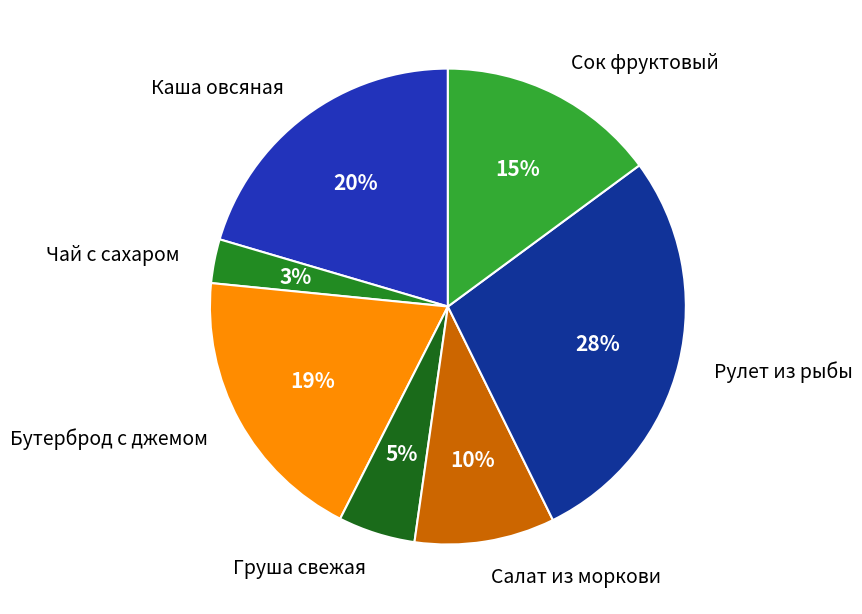

How many slices are in this pie chart?

7